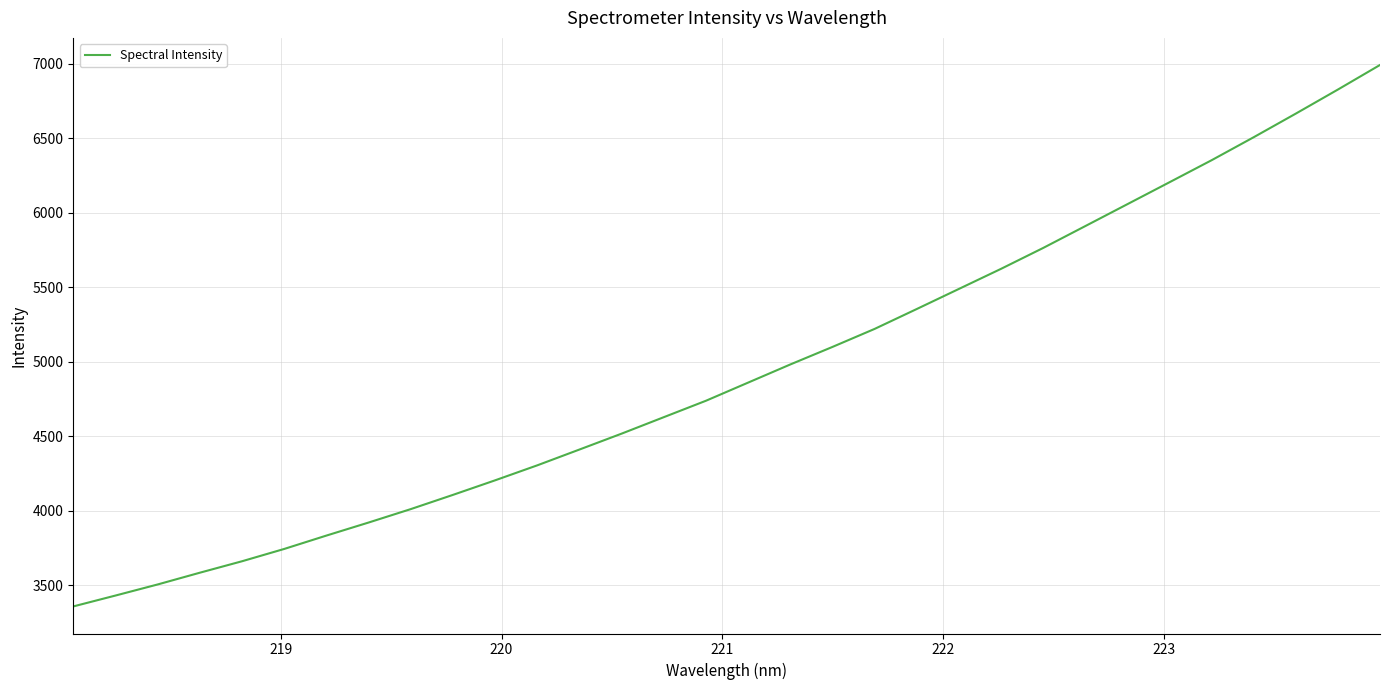

What is the smallest value displayed?

3357.7